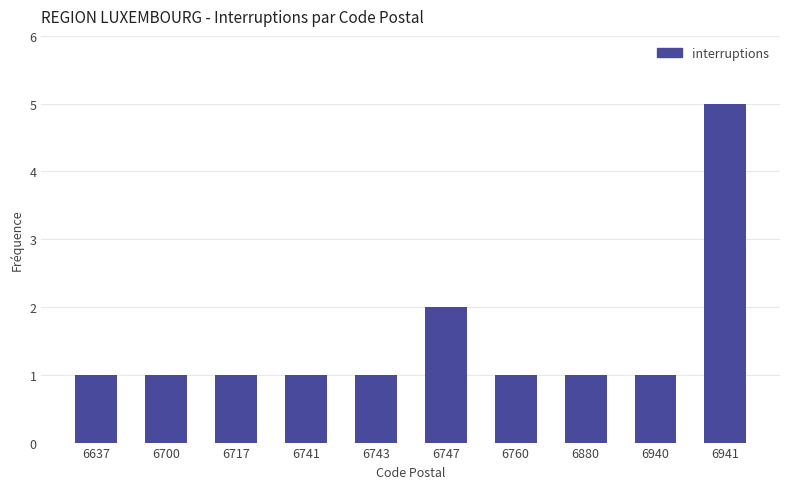

Reading right to left, what are all the values shown in this chart?

6941=5	6940=1	6880=1	6760=1	6747=2	6743=1	6741=1	6717=1	6700=1	6637=1